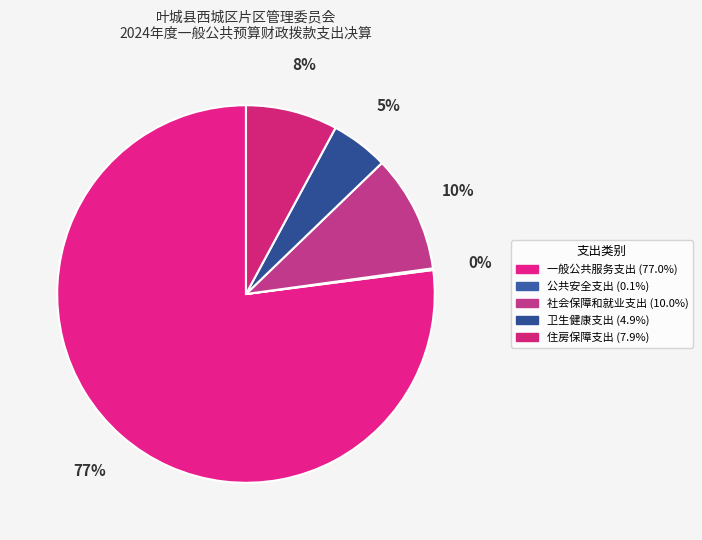

How many segments does this pie chart have?

5